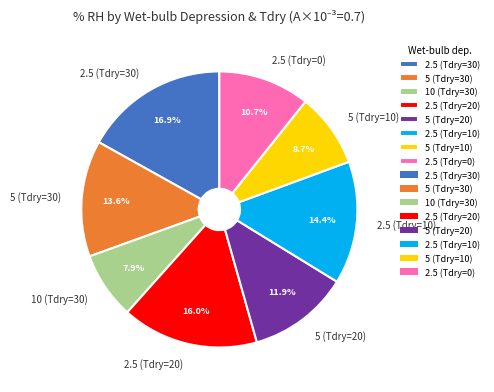

What is the total percentage of 2.5 (Tdry=0) and 5 (Tdry=20)?

22.6%